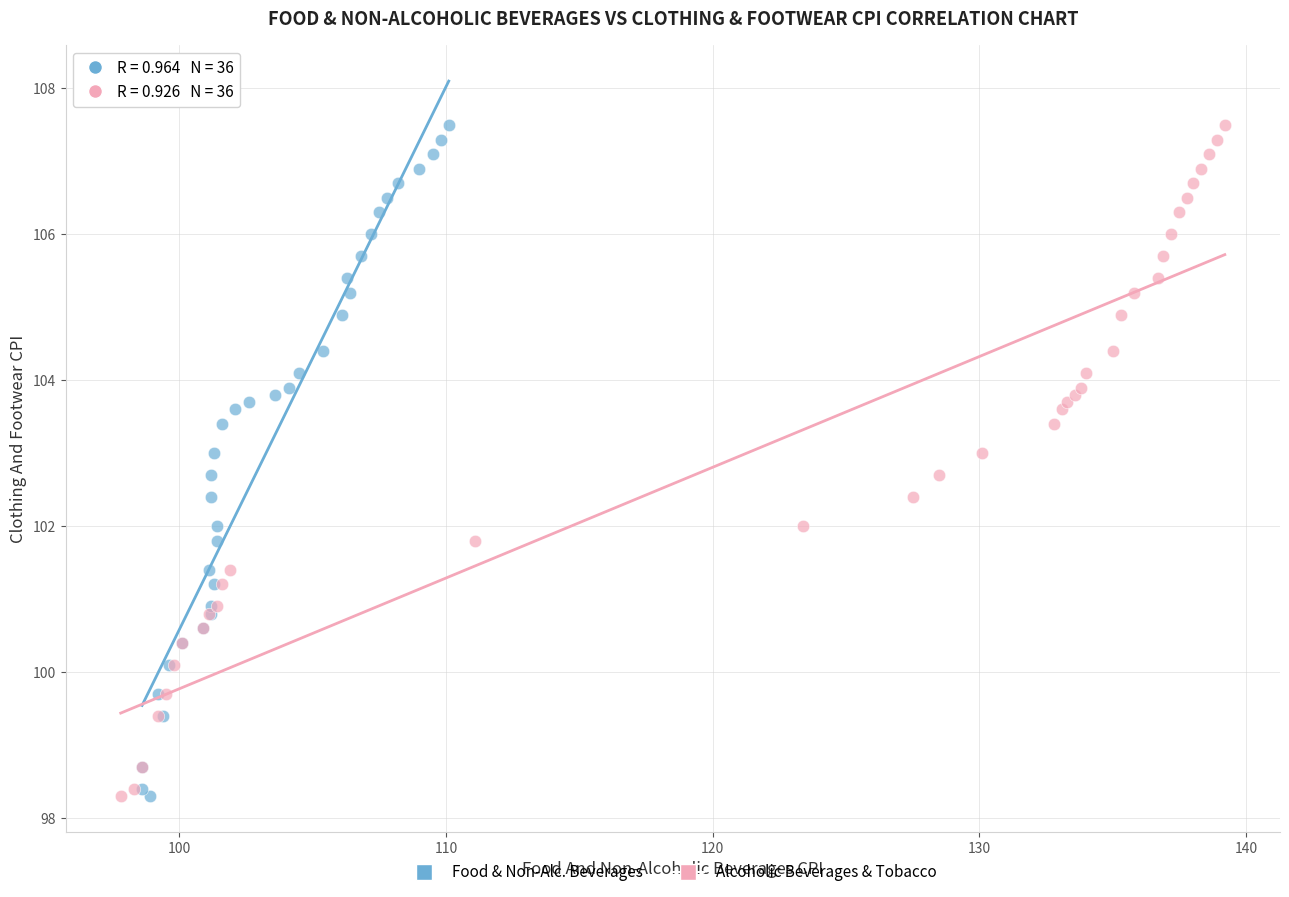

What are all the series names shown in the legend?

Food & Non-Alc. Beverages, Alcoholic Beverages & Tobacco